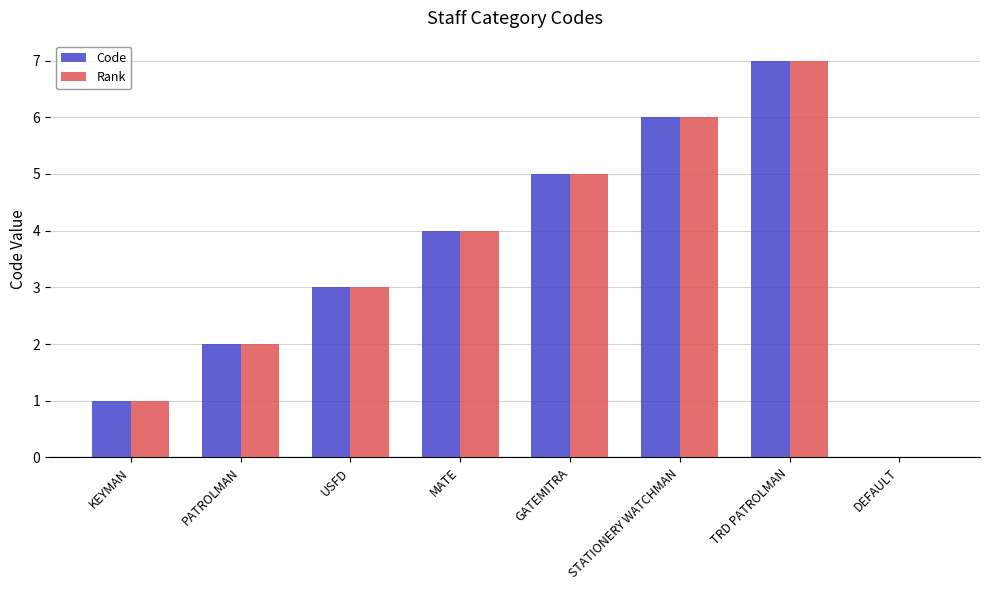

Reading left to right, list all the values displayed in this chart.

Code: 1	2	3	4	5	6	7	0
Rank: 1	2	3	4	5	6	7	0